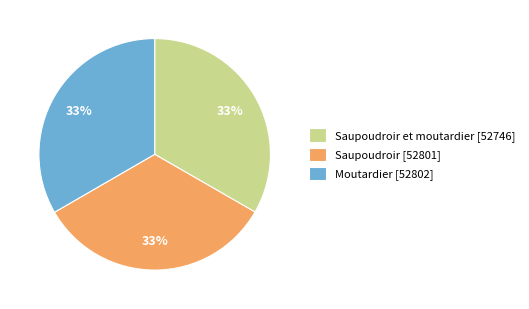

How many segments does this pie chart have?

3